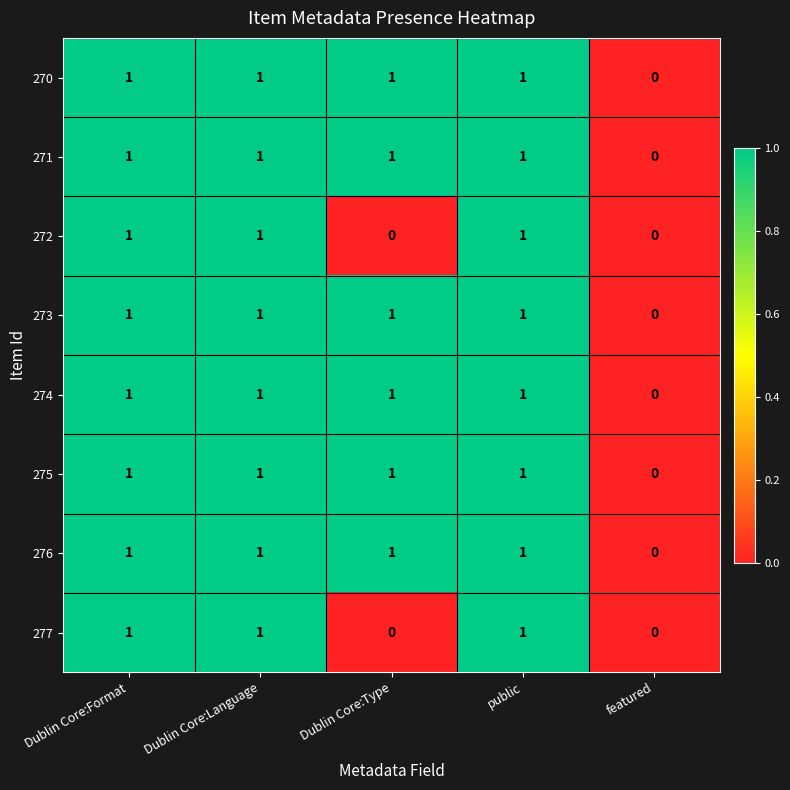

At which label does 270 reach its minimum?

featured